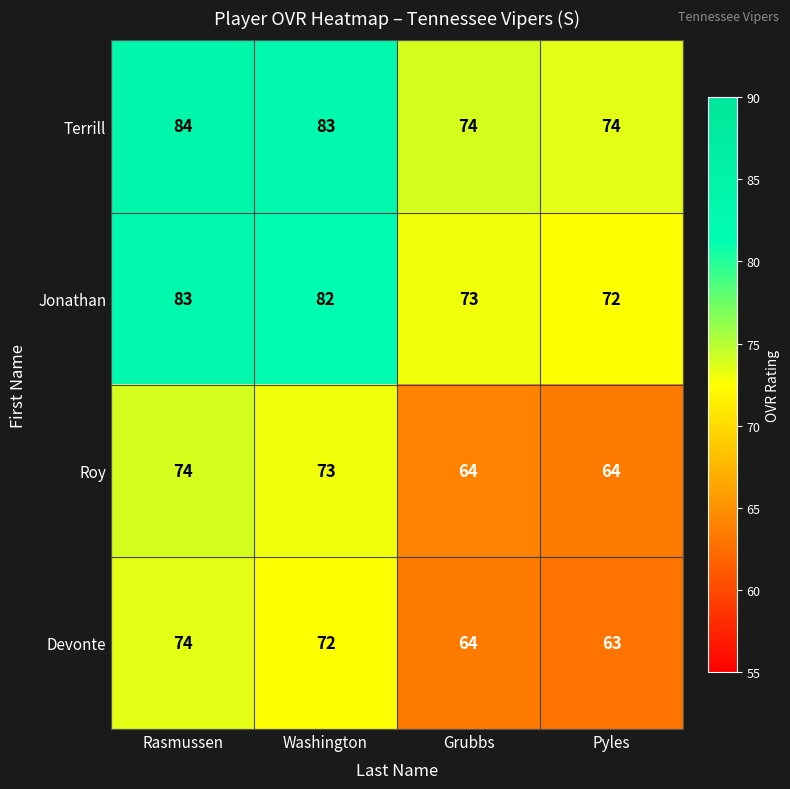

What is the greatest value displayed?

84